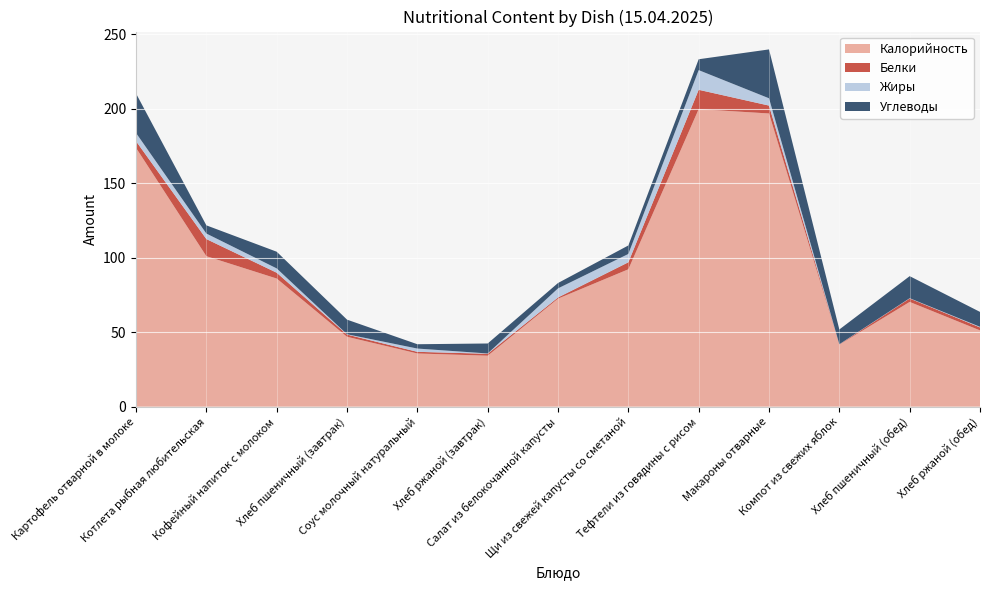

Reading right to left, list all the values displayed in this chart.

Калорийность: 51.2	70.3	41.6	196.8	199.7	92.2	72.5	34.2	35.7	46.9	86.0	101.0	173.7
Белки: 2.0	2.3	0.2	5.3	13.0	4.7	0.8	1.3	1.1	1.5	3.9	11.5	4.5
Жиры: 0.4	0.2	0.1	4.9	13.2	5.6	6.1	0.2	2.2	0.2	2.9	3.7	5.5
Углеводы: 10.0	14.8	9.9	32.8	7.3	5.7	3.6	6.7	2.9	9.8	11.2	5.5	26.5